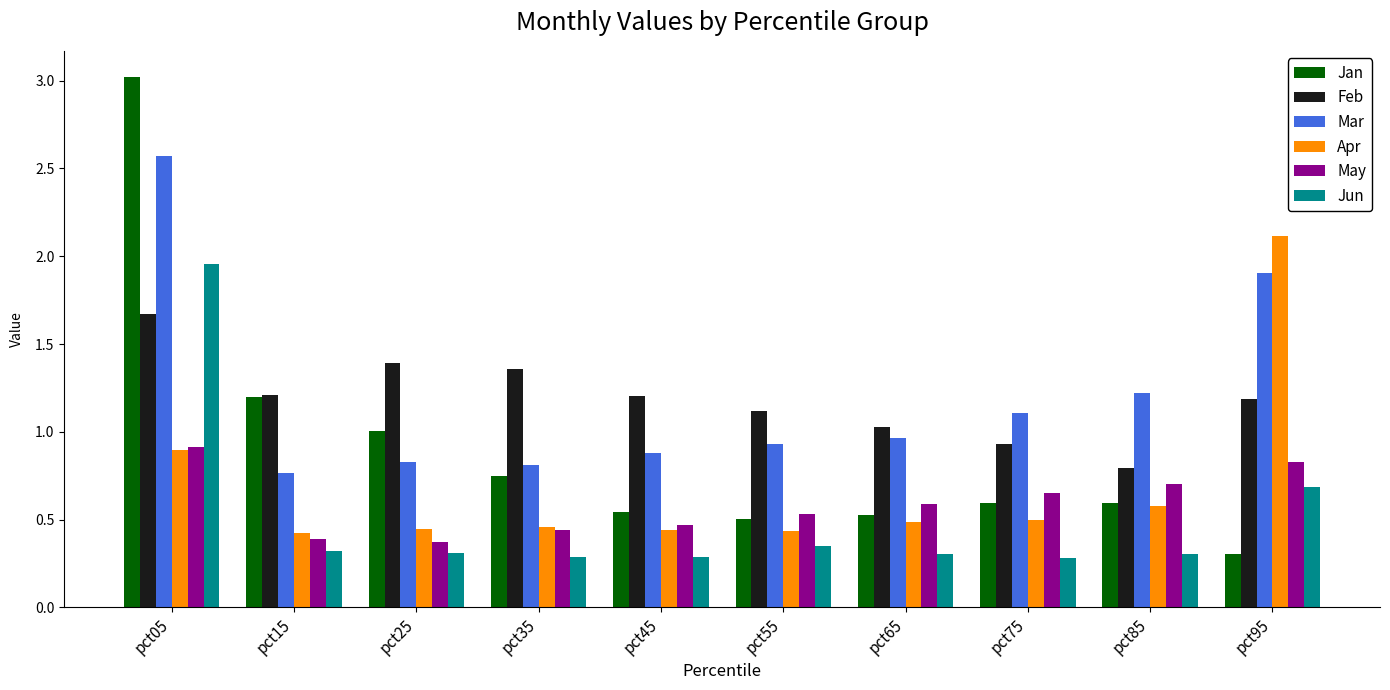

What is the difference between the second highest and second lowest values in the Mar series?

1.1